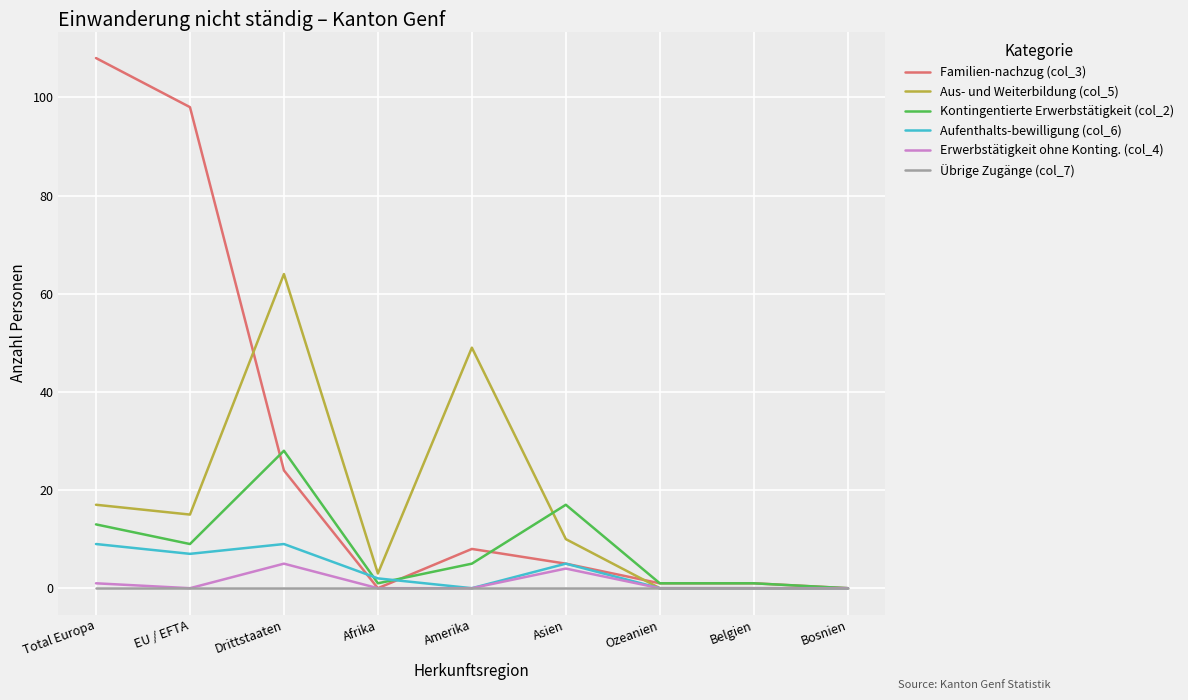

True or false: Familien-nachzug (col_3) and Aufenthalts-bewilligung (col_6) intersect in this chart.

True